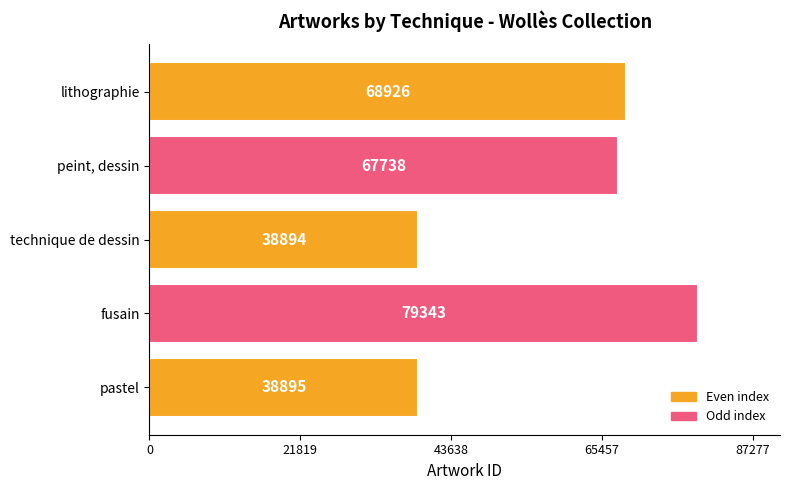

Reading top to bottom, transcribe all the data shown in this chart.

lithographie=68926	peint, dessin=67738	technique de dessin=38894	fusain=79343	pastel=38895